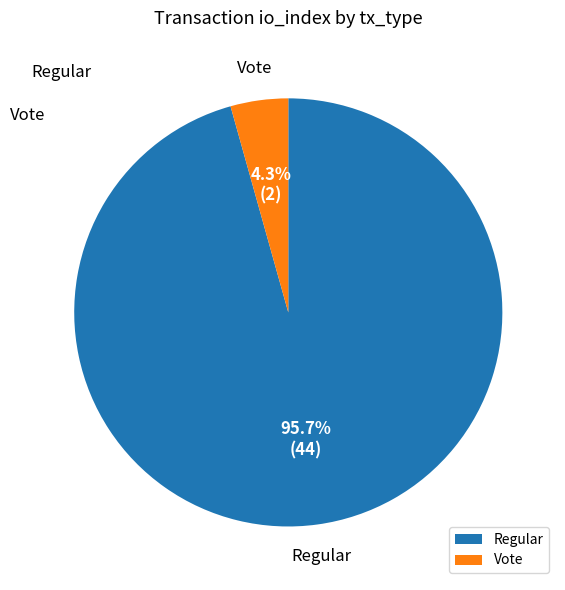

How many segments does this pie chart have?

2